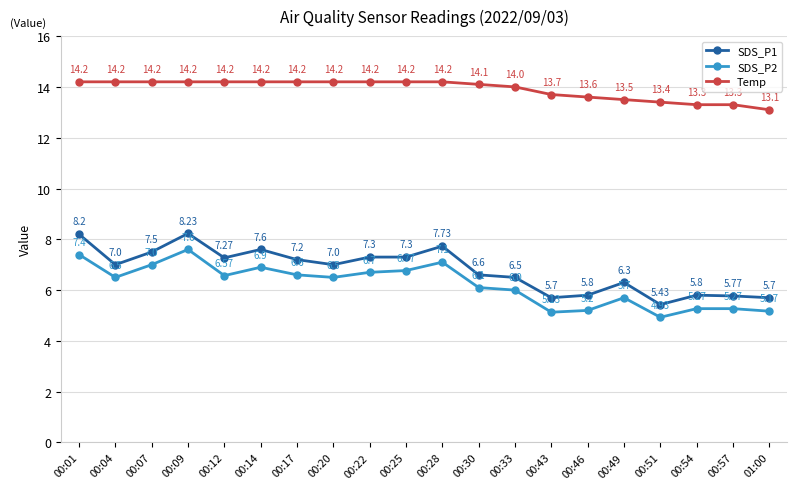

What is the difference between the second highest and second lowest values in the Temp series?

0.9